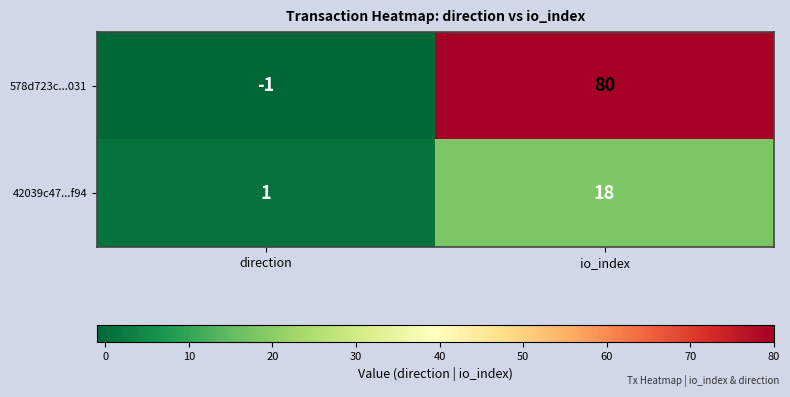

How many series are shown in this chart?

2